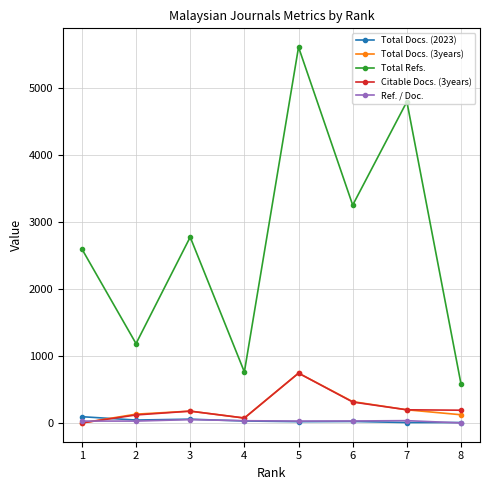

What is the total value across all series at 3?

3231.5